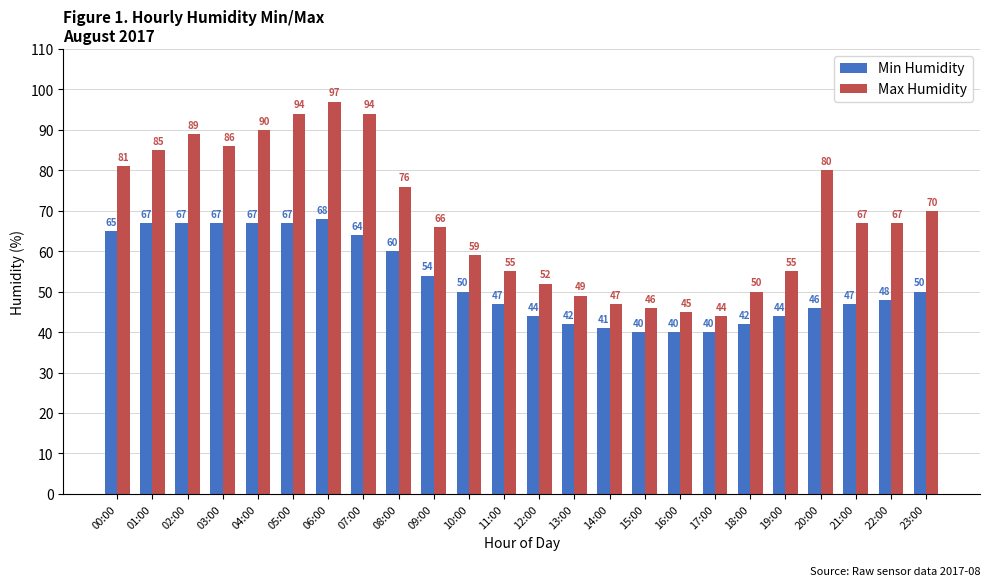

Which series changed the most between 16:00 and 18:00?

Max Humidity